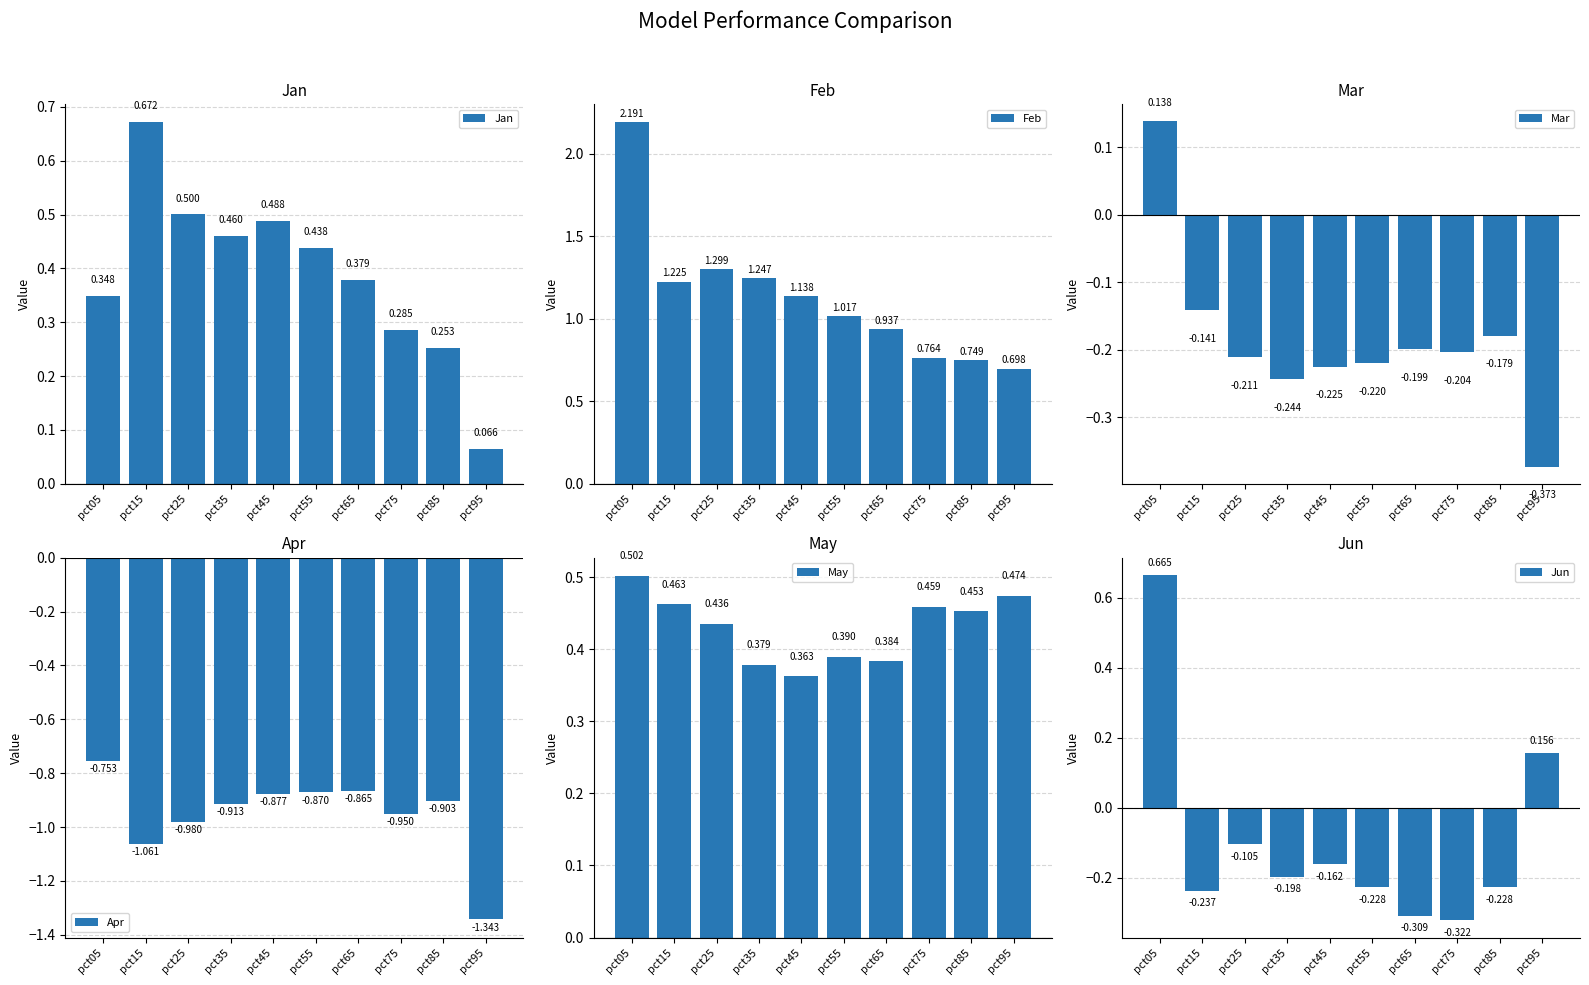

What is the difference between the maximum and minimum values in the Jan series?

0.6